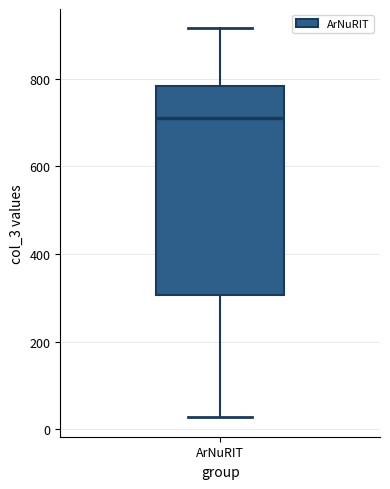

Where does the upper whisker of the box for ArNuRIT end on the y-axis? The values are not printed on the chart, so give them approximately, as read against the axis.

920